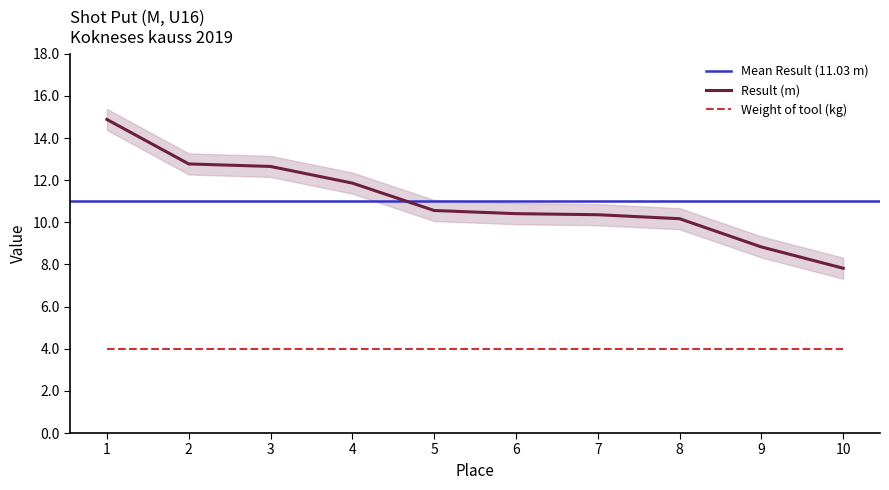

Which has a higher value, 5 or 4?

4